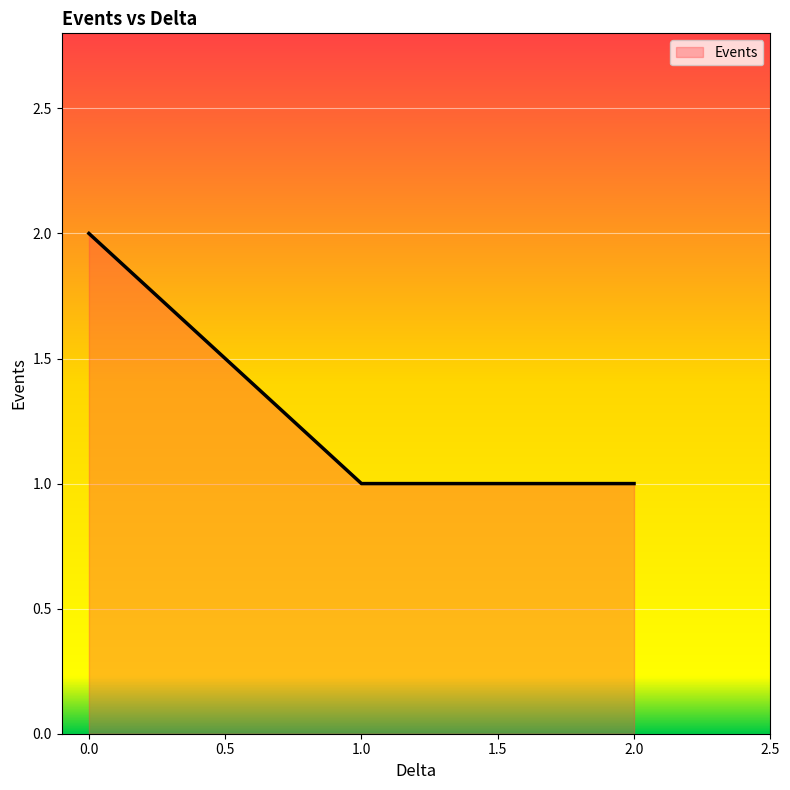

The chart shows a value of 0 at 1.0. True or false?

False